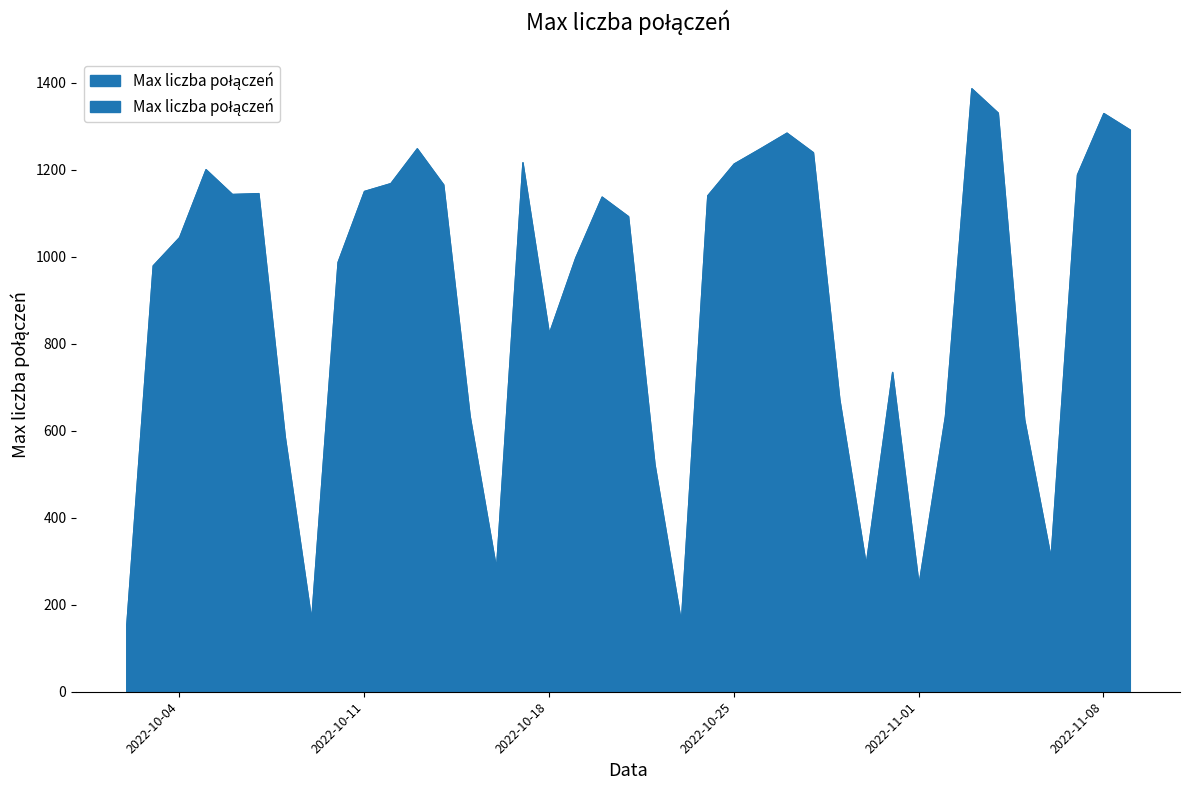

What is the maximum value shown in the chart?

1387